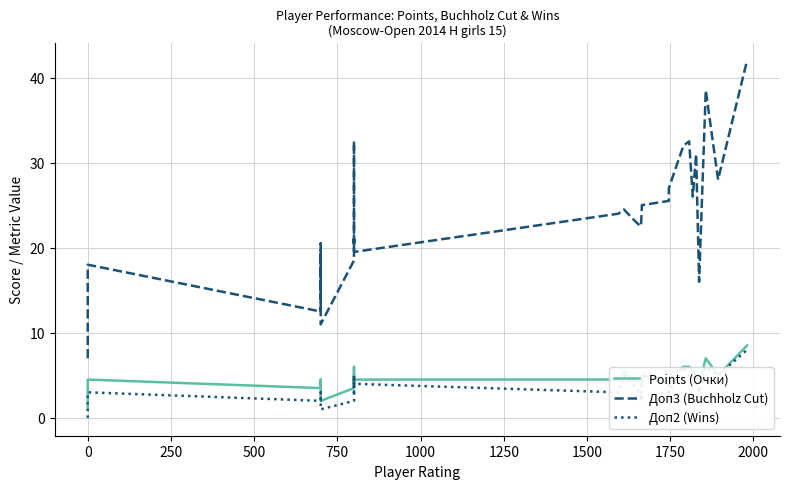

True or false: Points (Очки) and Доп2 (Wins) intersect in this chart.

False